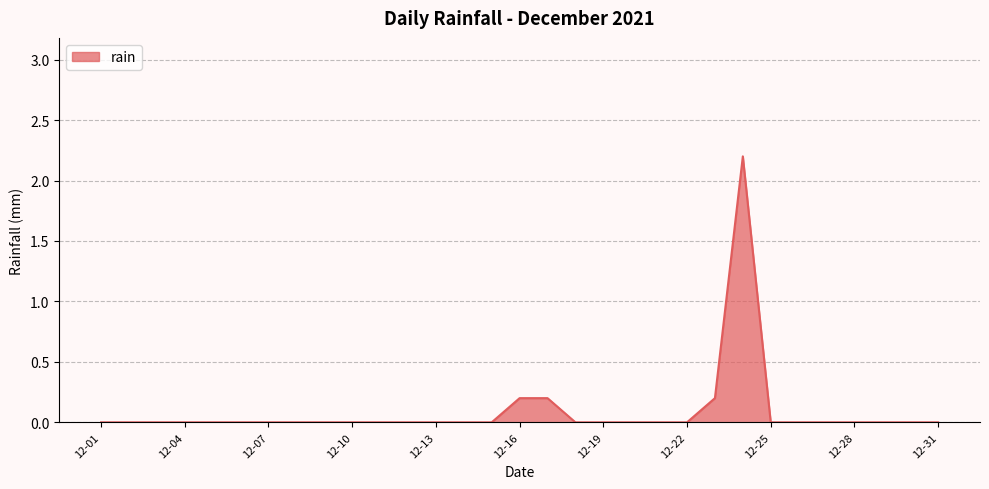

What is the maximum value shown in the chart?

2.2